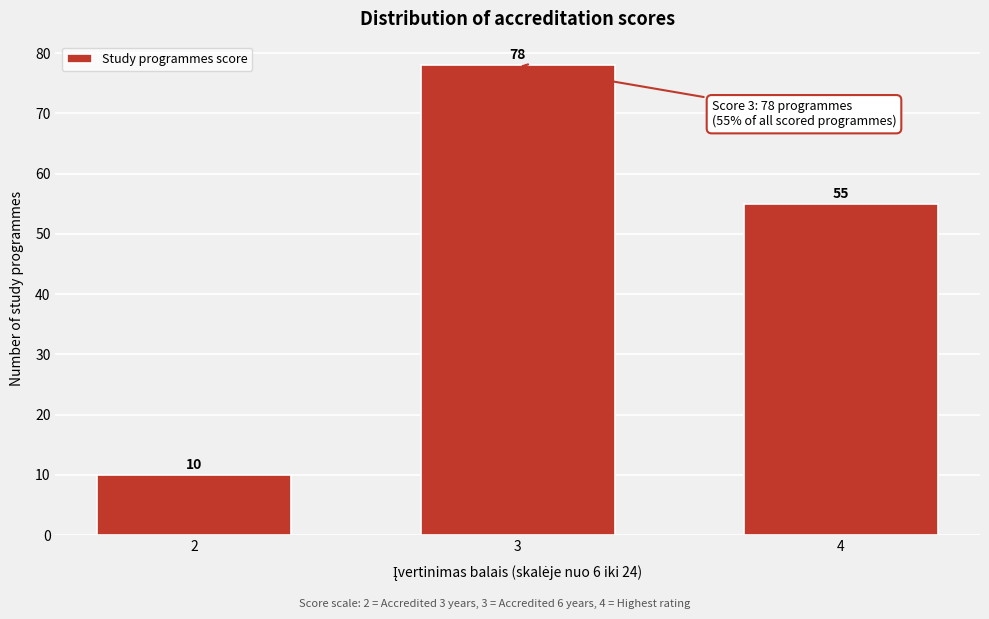

Reading right to left, transcribe all the data shown in this chart.

55	78	10